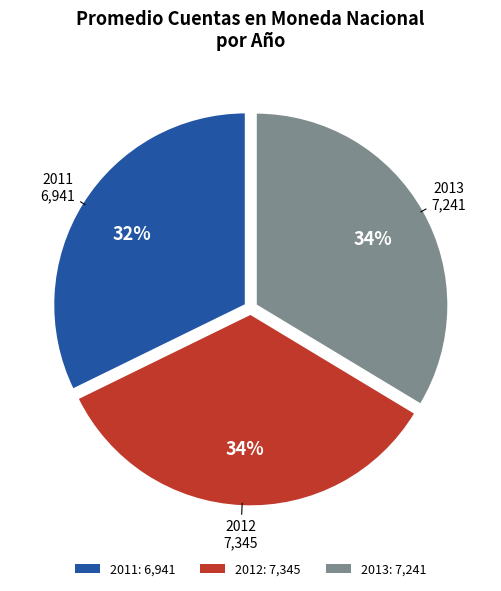

Is there a majority slice in this chart?

No